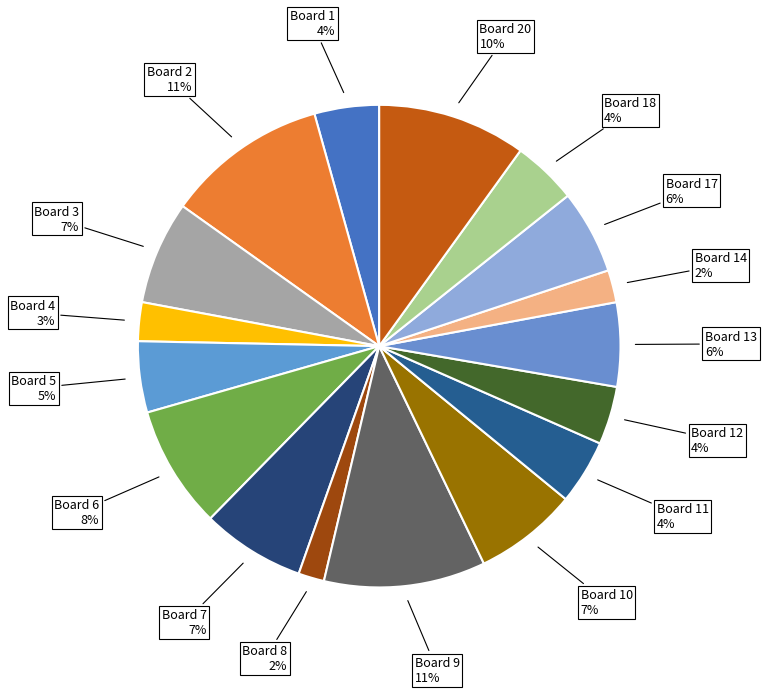

Which slice is the largest?

Board 2